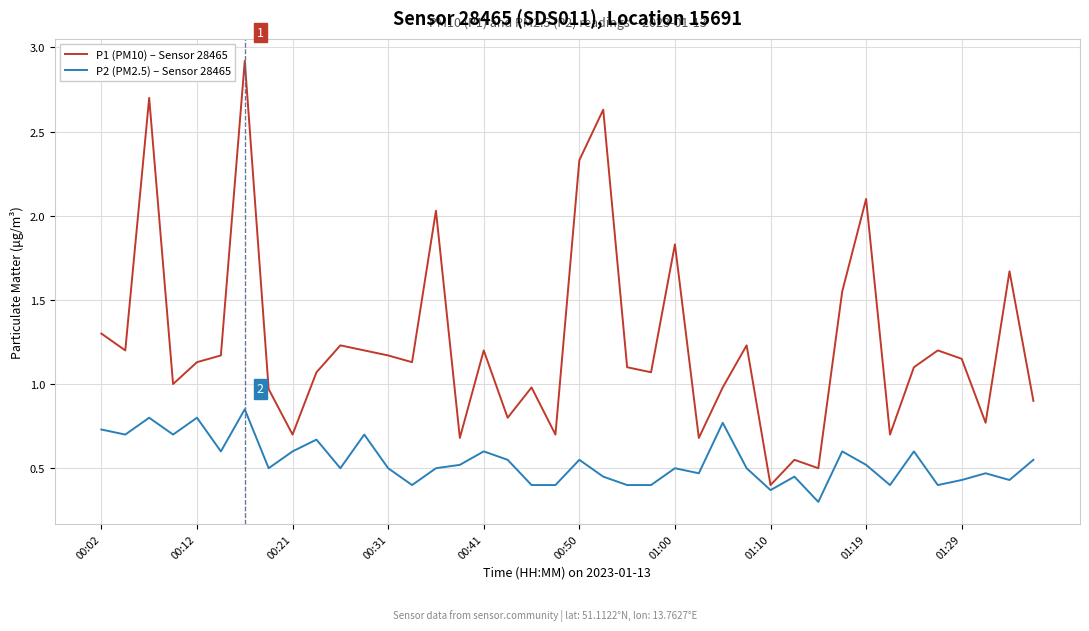

Which series has the largest total across all categories?

P1 (PM10) – Sensor 28465